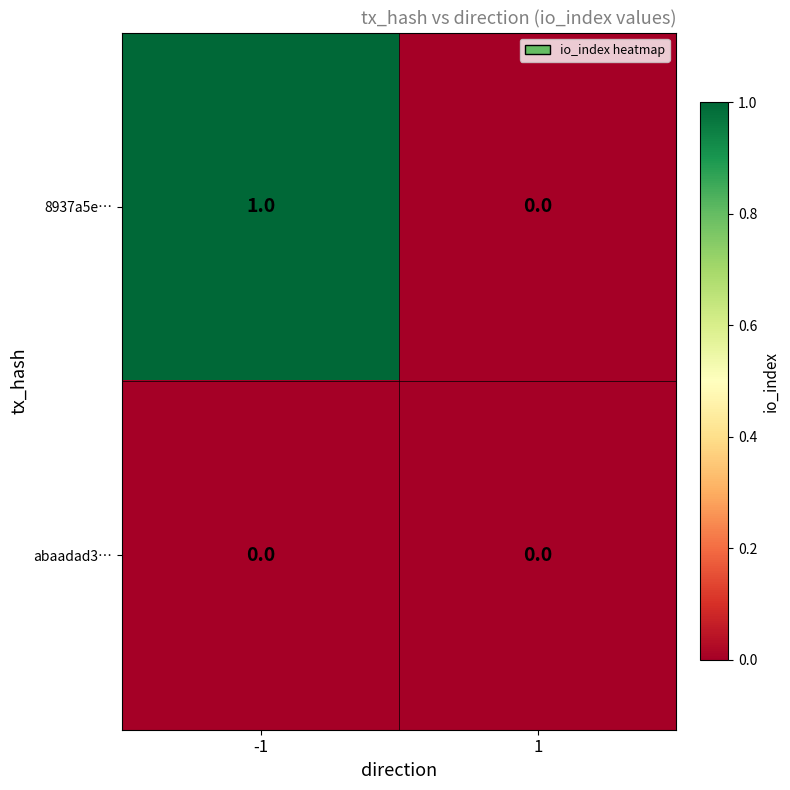

The 8937a5e… series shows 0 at -1. True or false?

False